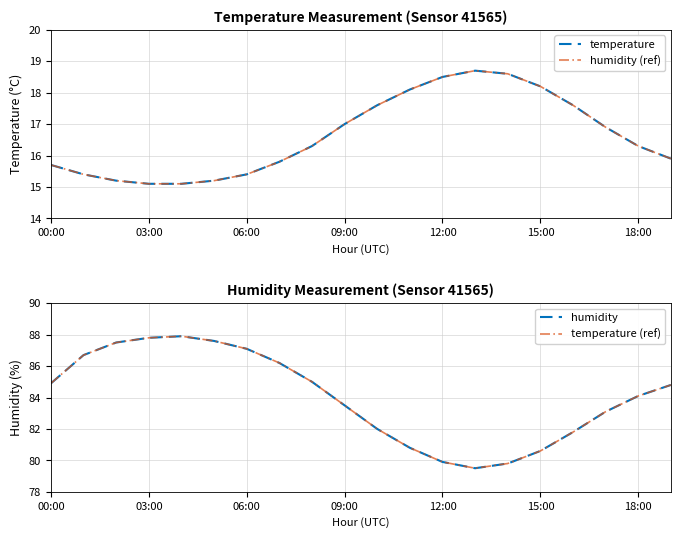

True or false: humidity (overlay) has more than 1 interior local peaks.

False